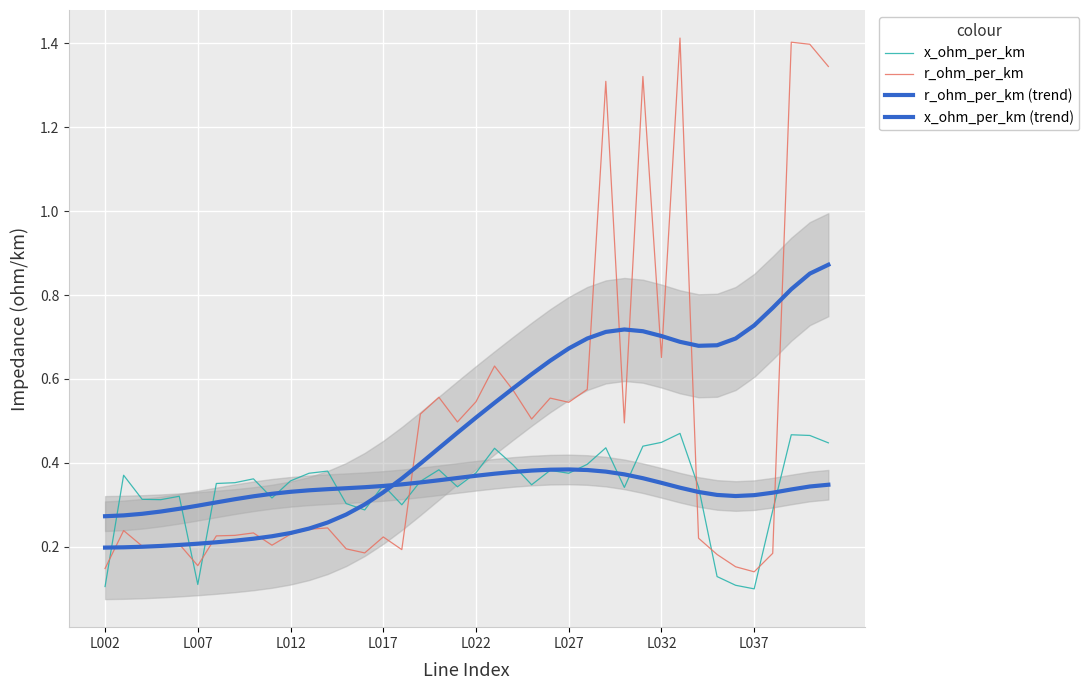

What position from the left is 26?

27